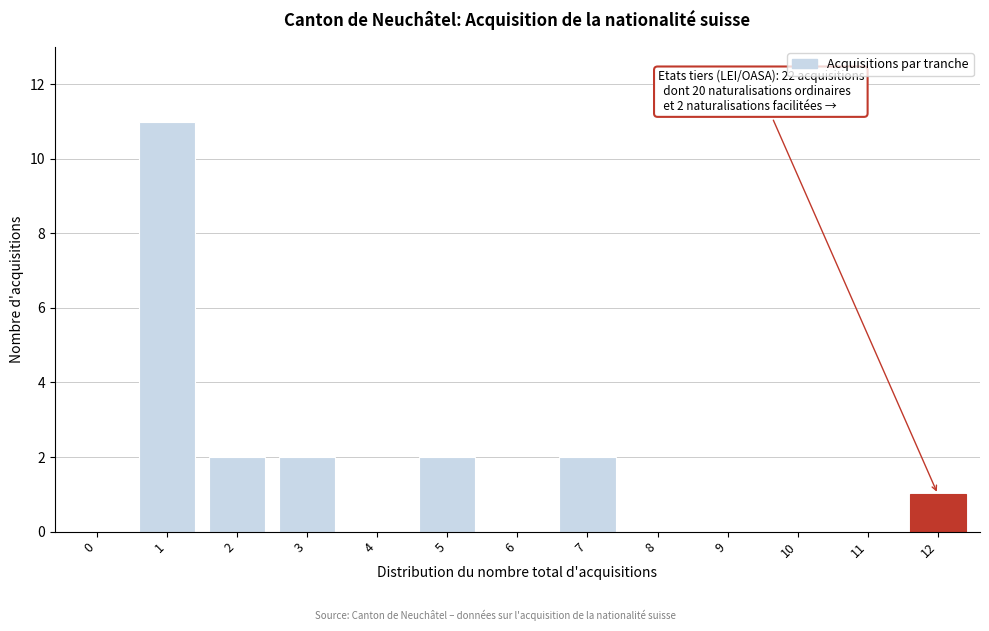

Reading left to right, extract all data points from this chart.

0=0	1=11	2=2	3=2	4=0	5=2	6=0	7=2	8=0	9=0	10=0	11=0	12=1